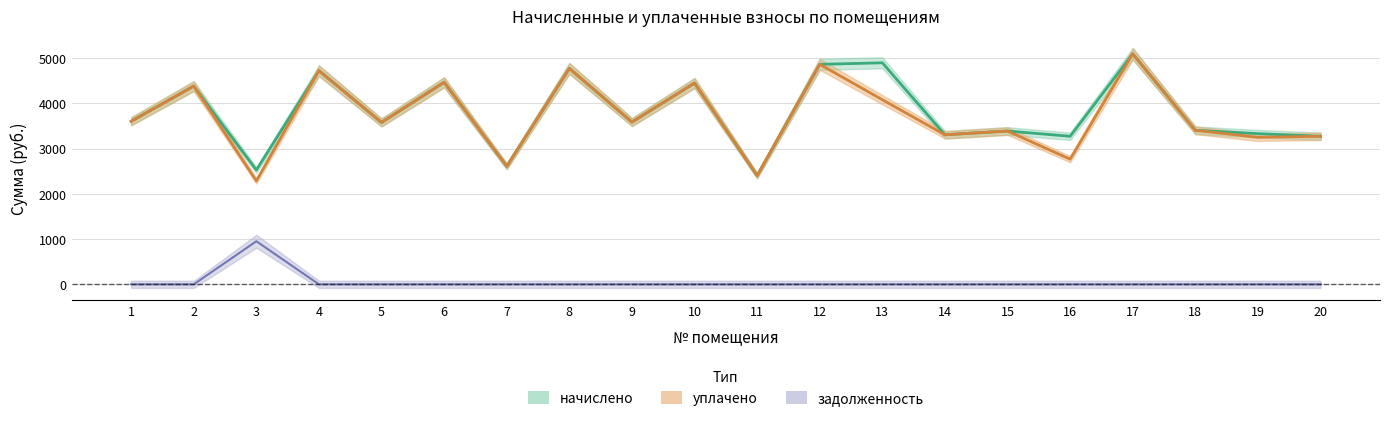

Rank the categories by уплачено value from highest to lowest.

17, 12, 8, 4, 6, 10, 2, 13, 1, 9, 5, 18, 15, 14, 20, 19, 16, 7, 11, 3